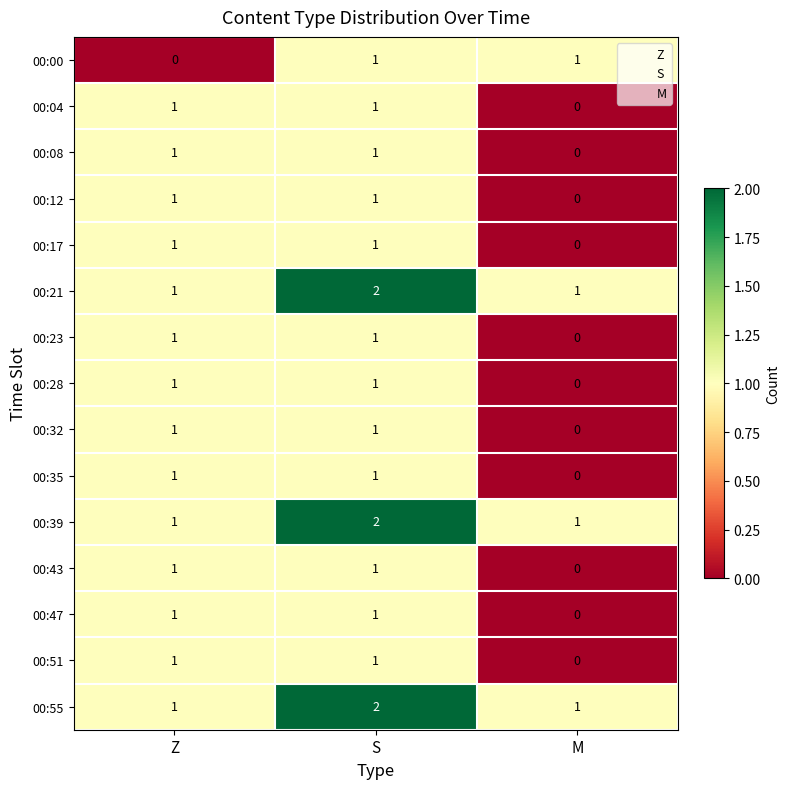

Is it true that 00:23 equals 1 at S?

True